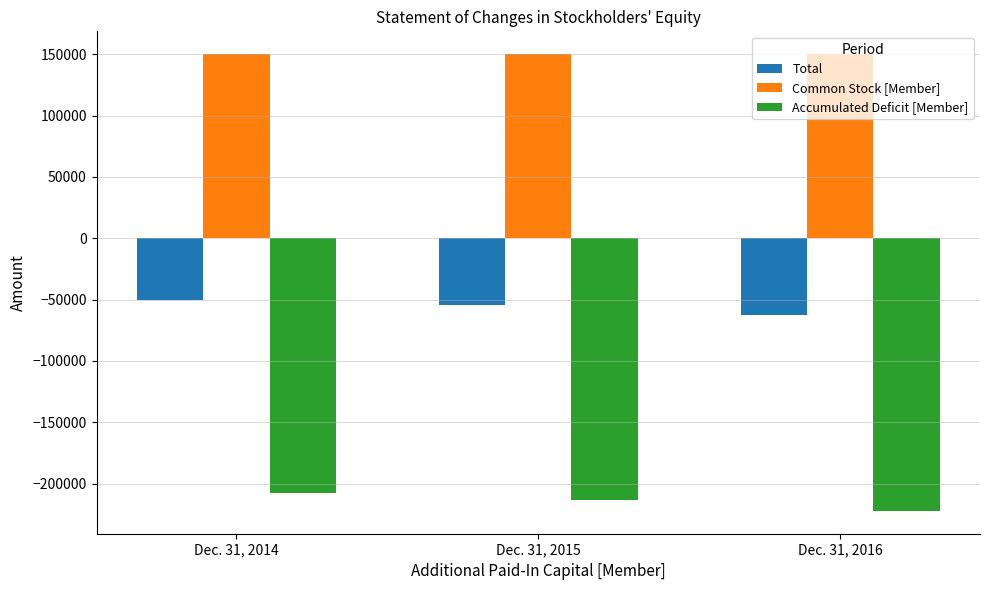

Is the value of Accumulated Deficit [Member] at Dec. 31, 2014 greater than the value of Total at Dec. 31, 2016?

No